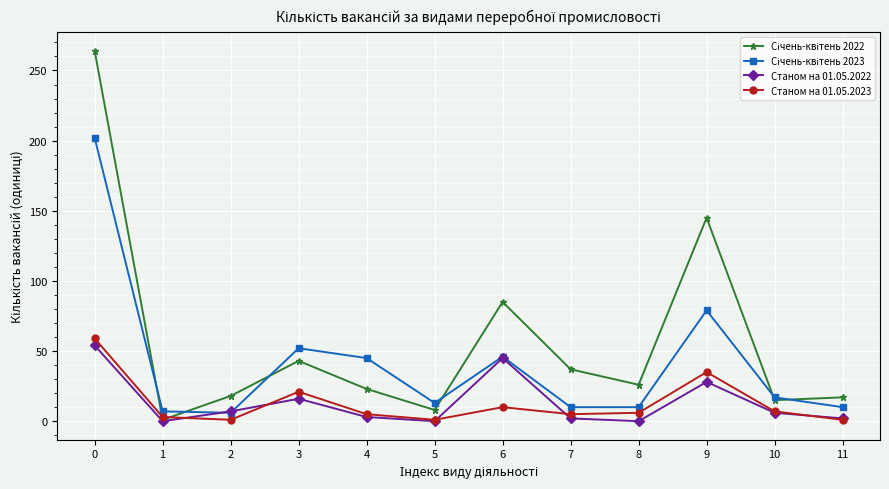

True or false: Станом на 01.05.2022 has a value of 45 at 6.

True